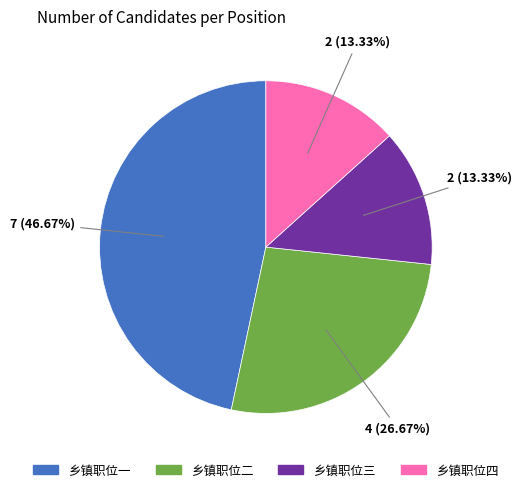

How much of the chart is everything except 乡镇职位二?

73.3%